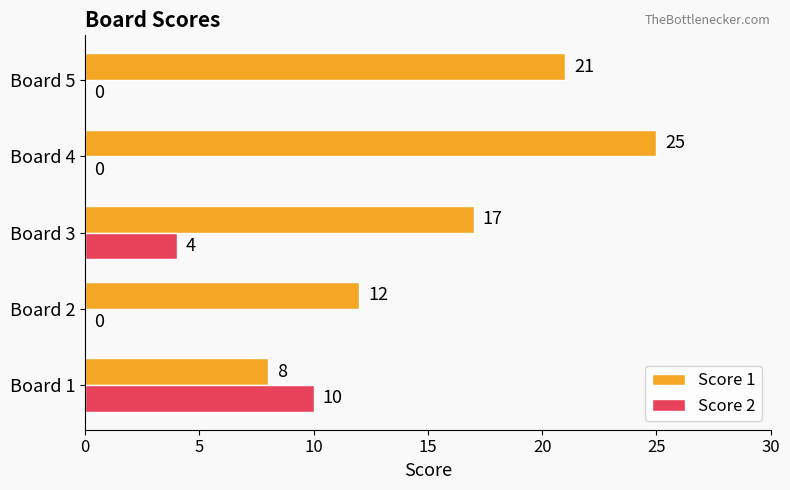

True or false: Score 2 has a value of 10 at Board 1.

True